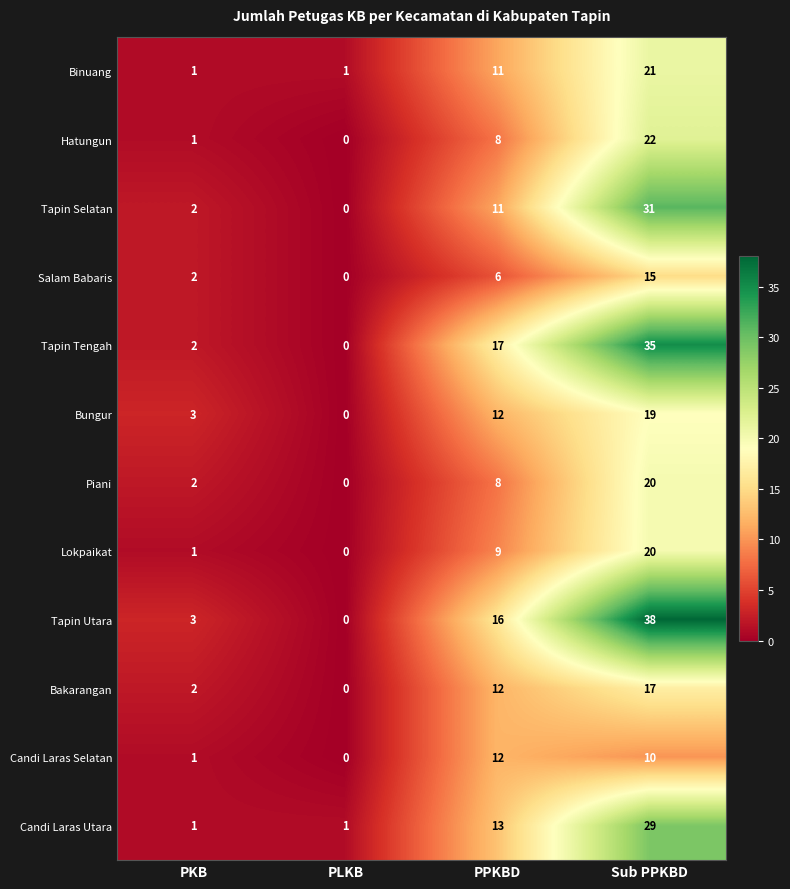

The value of Candi Laras Utara at PPKBD is 3. True or false?

False